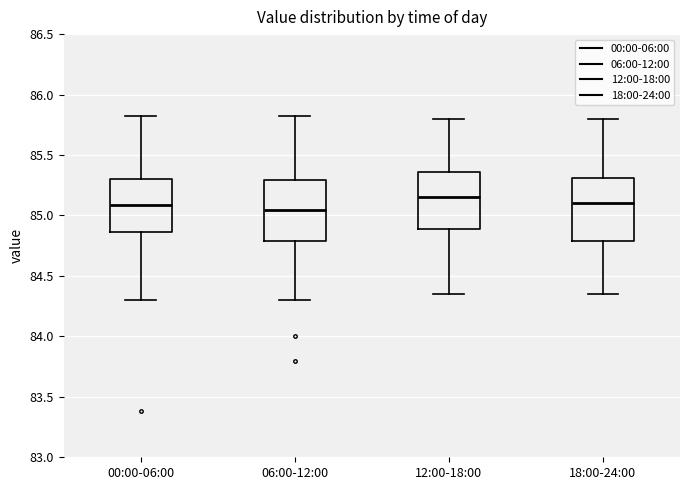

Where does the lower whisker of the box for 18:00-24:00 end on the y-axis? The values are not printed on the chart, so give them approximately, as read against the axis.

84.35